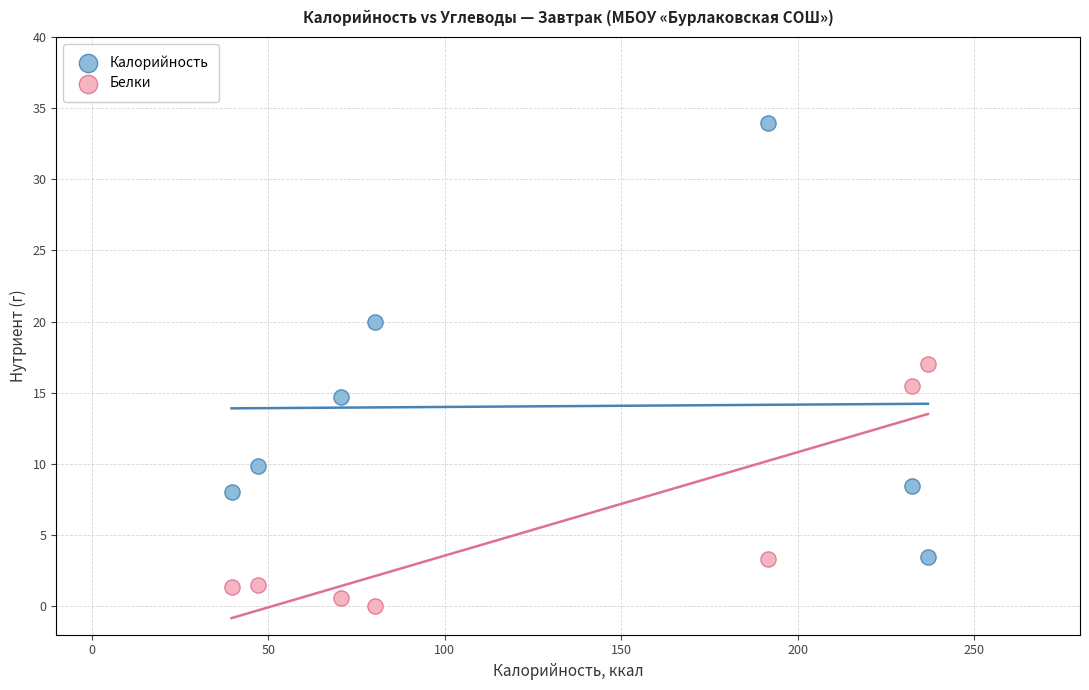

What are all the series names shown in the legend?

Калорийность, Белки